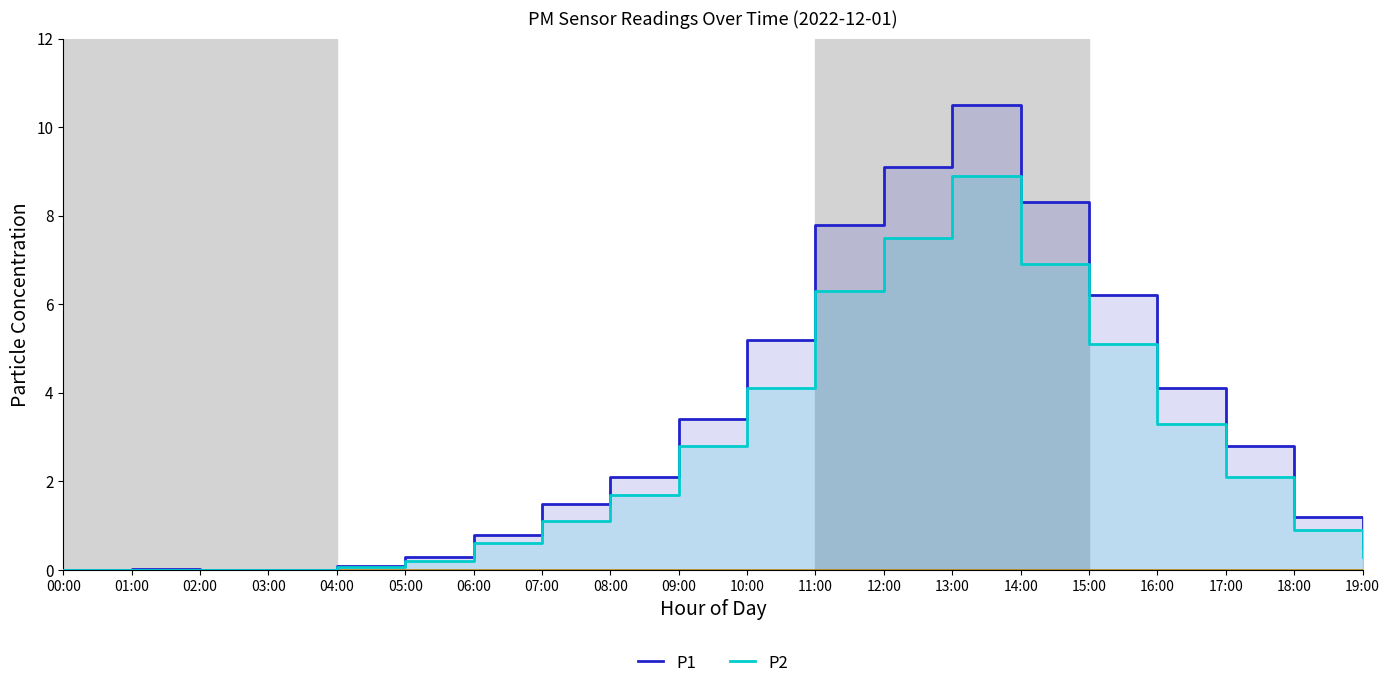

How many data points in P1 are above 2?

10